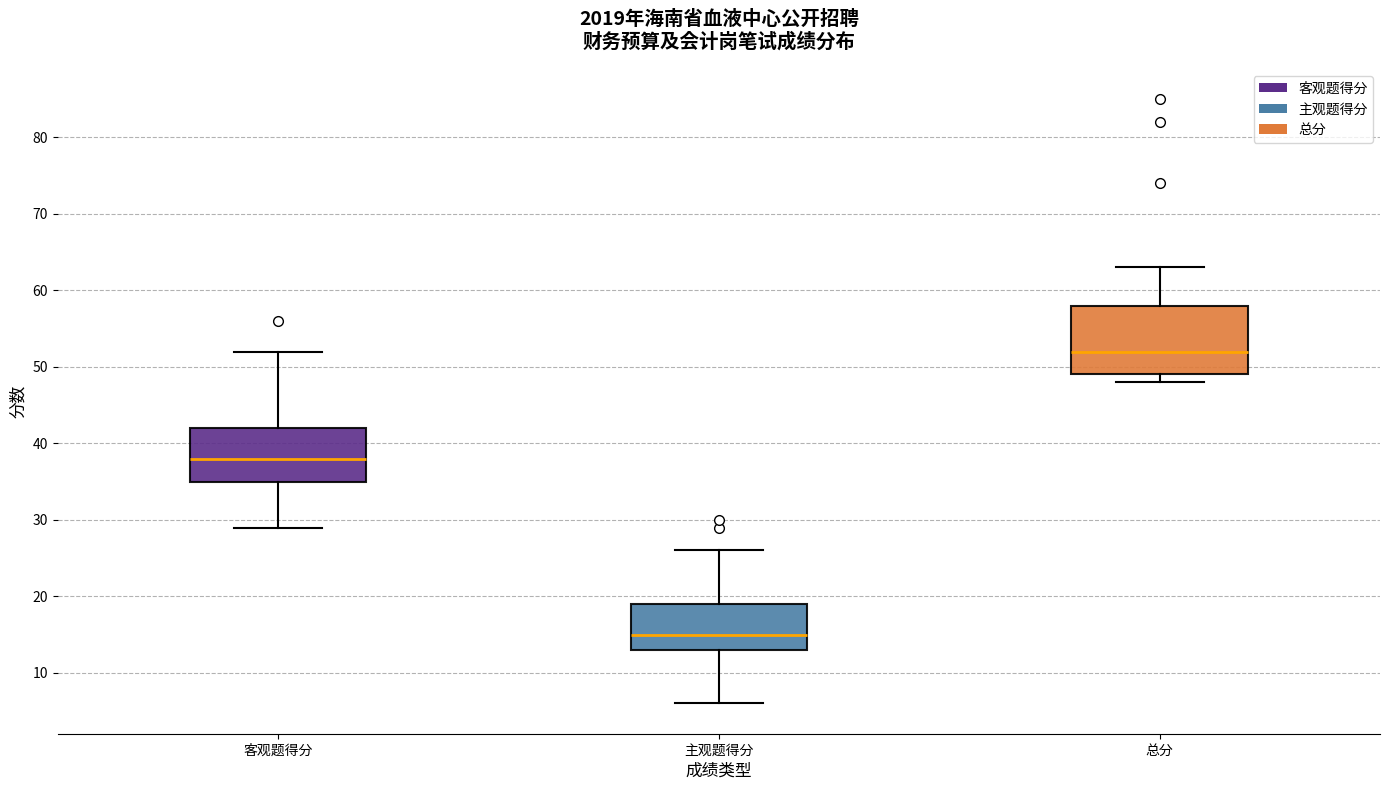

Reading left to right, transcribe this box plot: for each box, give where its median line is, the range the box spans, and where its two whiskers end, as read against the y-axis. The values are not printed on the chart, so give them approximately, as read against the axis.

客观题得分: median 38, box 35 to 42, whiskers 29 to 52
主观题得分: median 15, box 13 to 19, whiskers 6 to 26
总分: median 52, box 49 to 58, whiskers 48 to 63